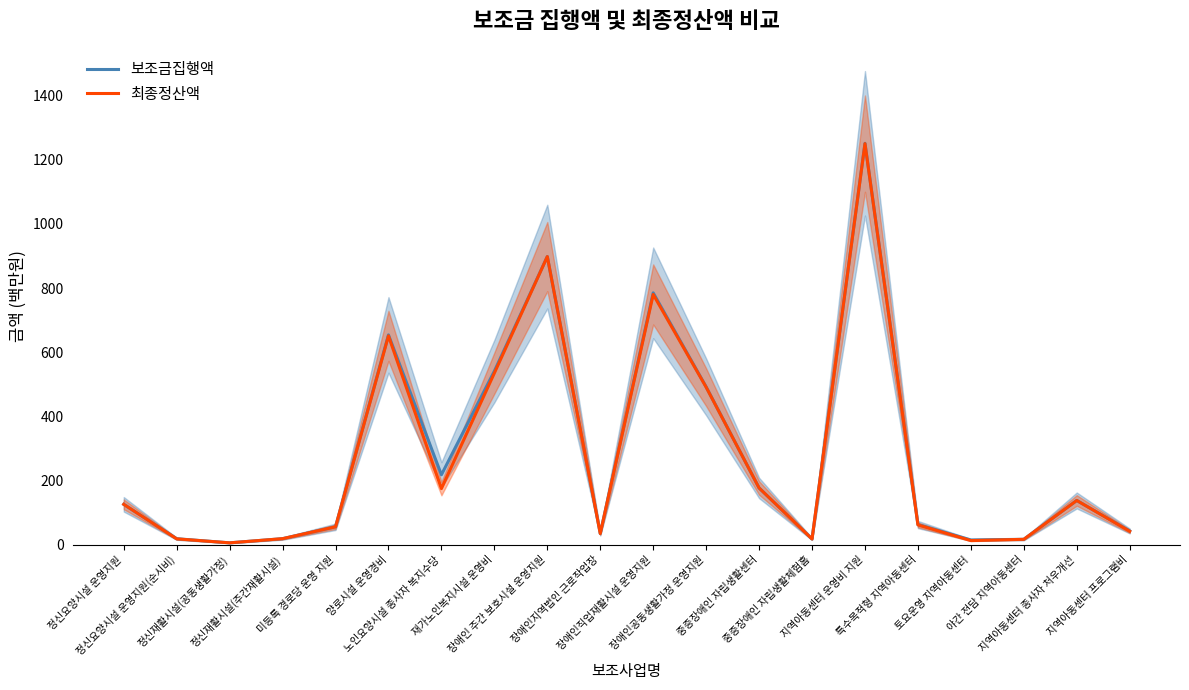

Where does the 보조금집행액 series first go above 126?

양로시설 운영경비